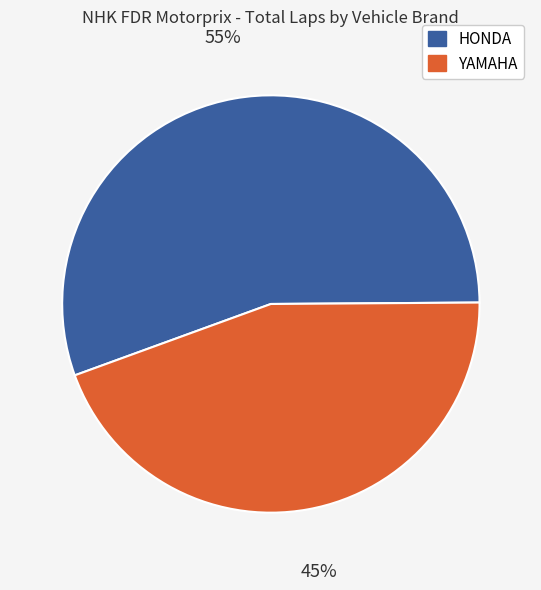

Approximately how many times larger is the value at YAMAHA compared to HONDA?

0.8